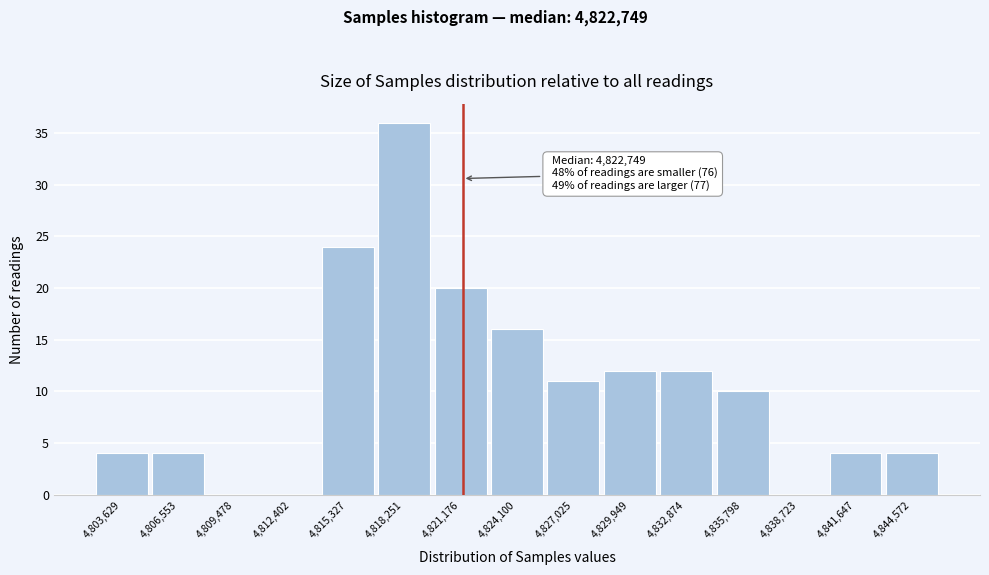

Reading left to right, list all the values displayed in this chart.

4,803,629=4	4,806,553=4	4,809,478=0	4,812,402=0	4,815,327=24	4,818,251=36	4,821,176=20	4,824,100=16	4,827,025=11	4,829,949=12	4,832,874=12	4,835,798=10	4,838,723=0	4,841,647=4	4,844,572=4